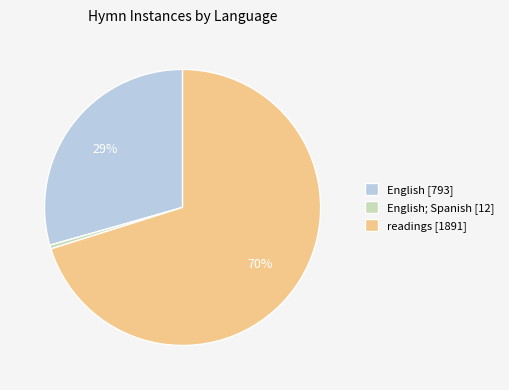

Does any single category account for the majority?

Yes